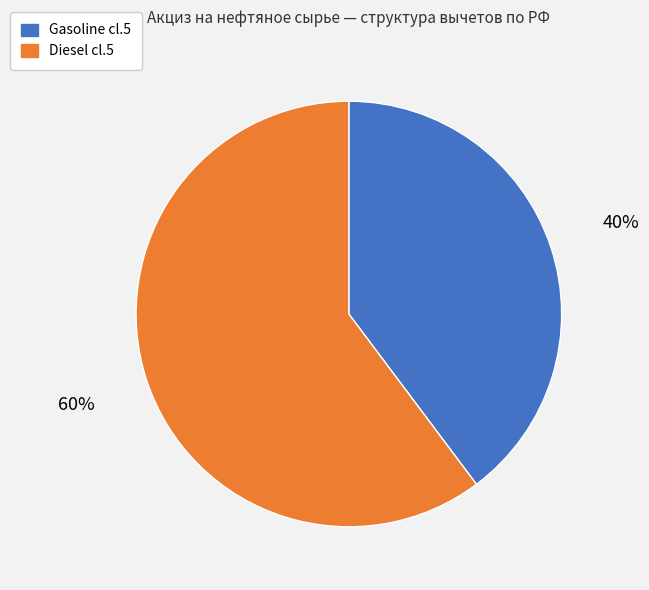

Between Diesel cl.5 and Gasoline cl.5, which is larger?

Diesel cl.5